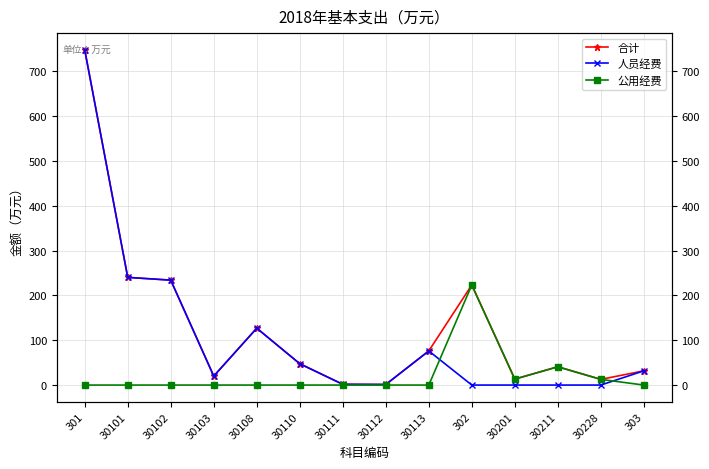

Which series has the widest spread of values?

人员经费